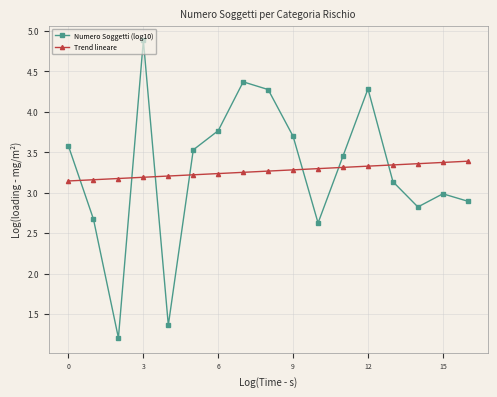

List the series in order of their peak value, lowest first.

Trend lineare, Numero Soggetti (log10)